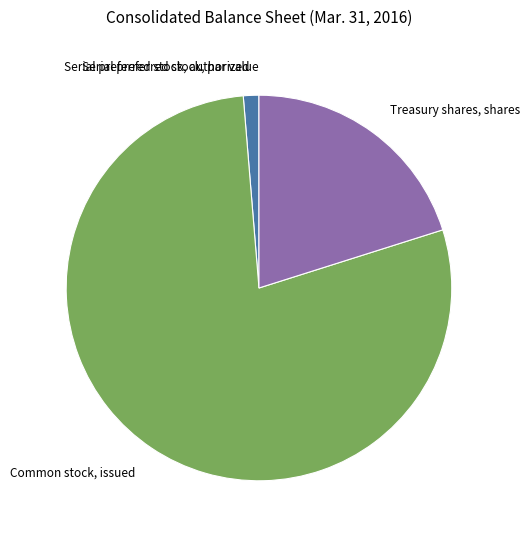

Combined, do Treasury shares, shares and Serial preferred stock, authorized account for over 50%?

No